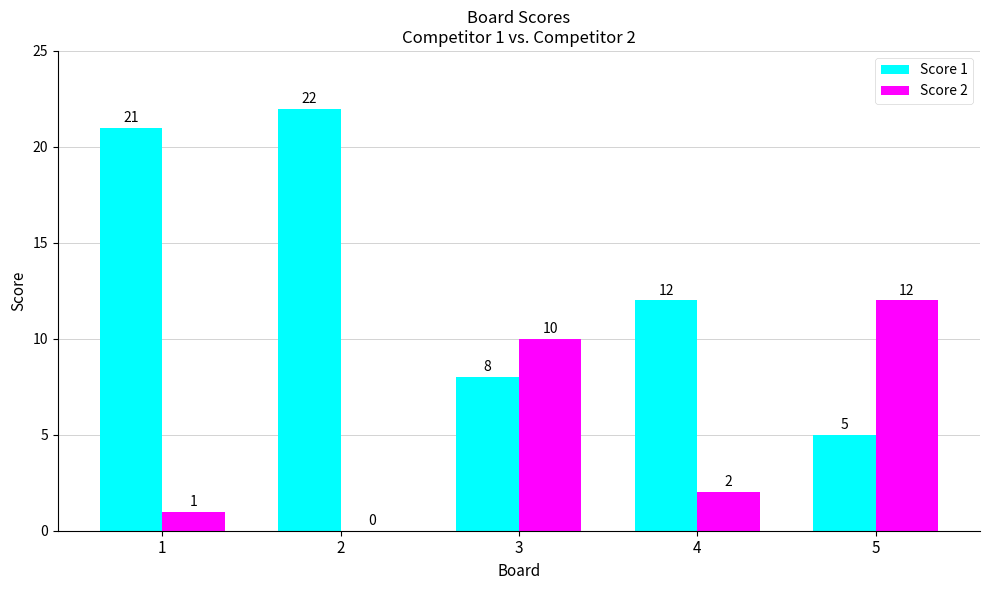

Is it true that Score 1 equals 33 at 2?

False